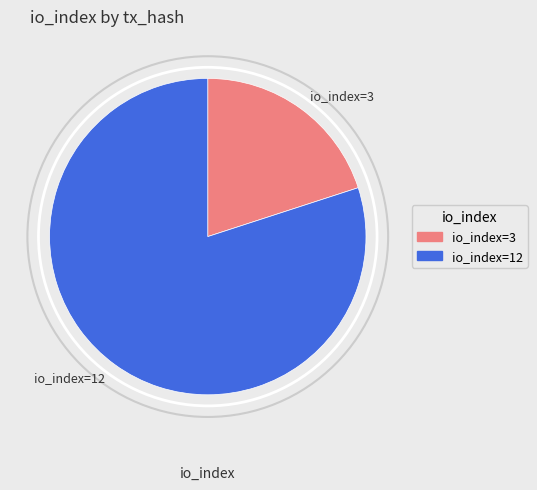

Is the sum of io_index=3 and io_index=12 greater than half?

Yes